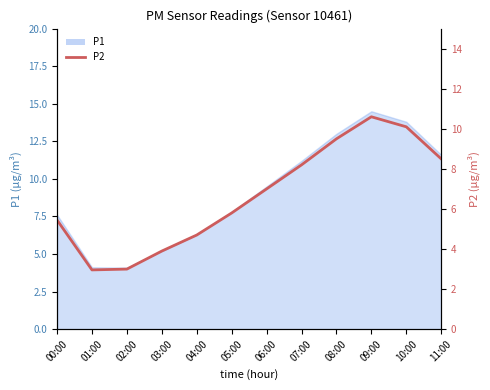

Which label corresponds to the smallest value in the chart?

01:00